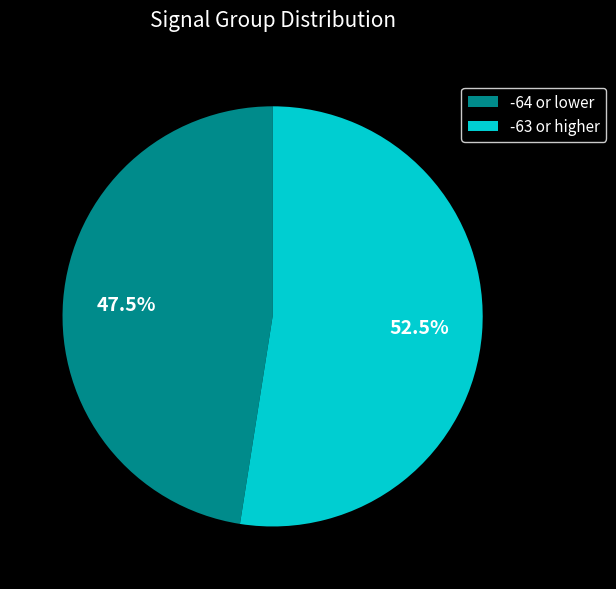

What is the ratio of the value at -64 or lower to the value at -63 or higher?

0.9